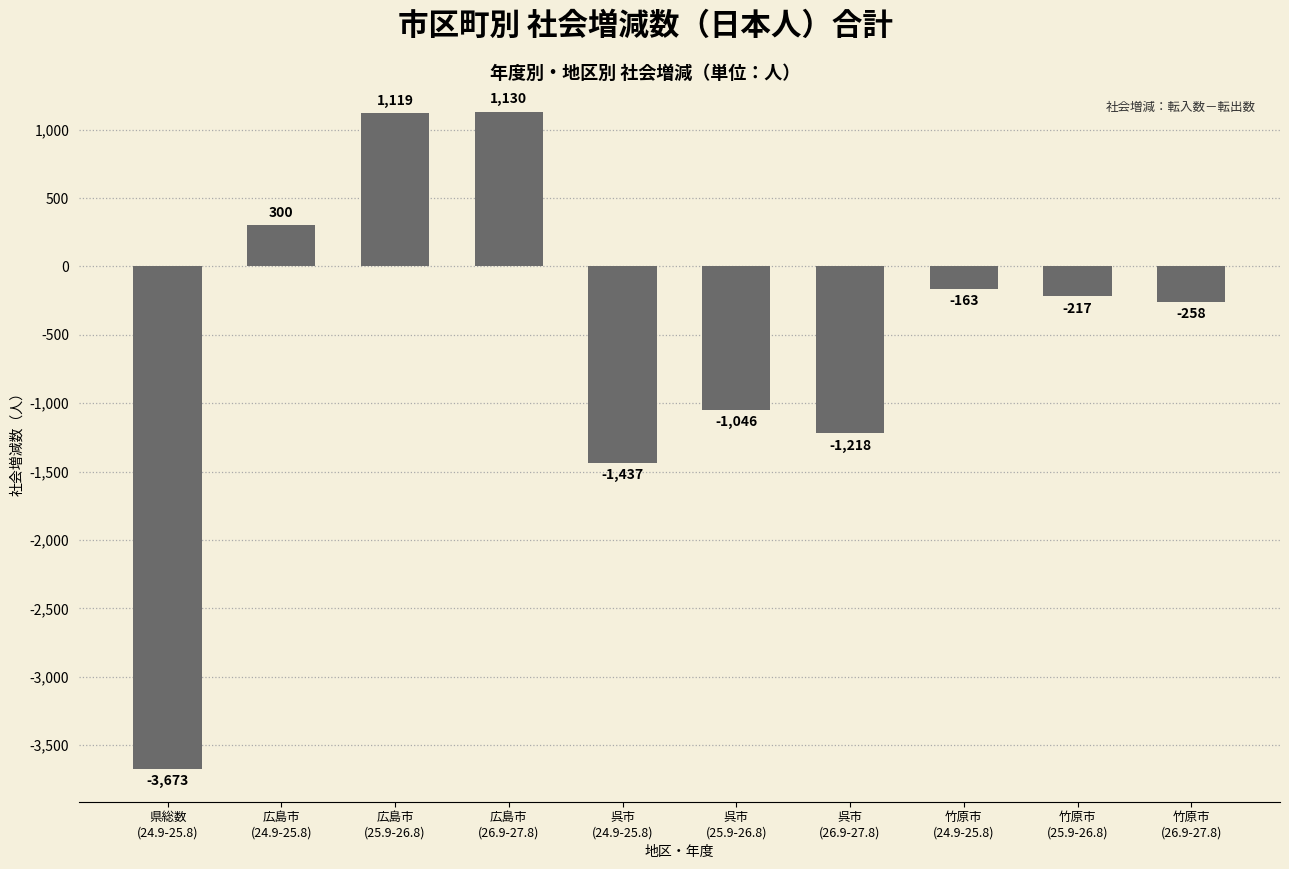

What is the value of the 6th bar from the left?

-1046